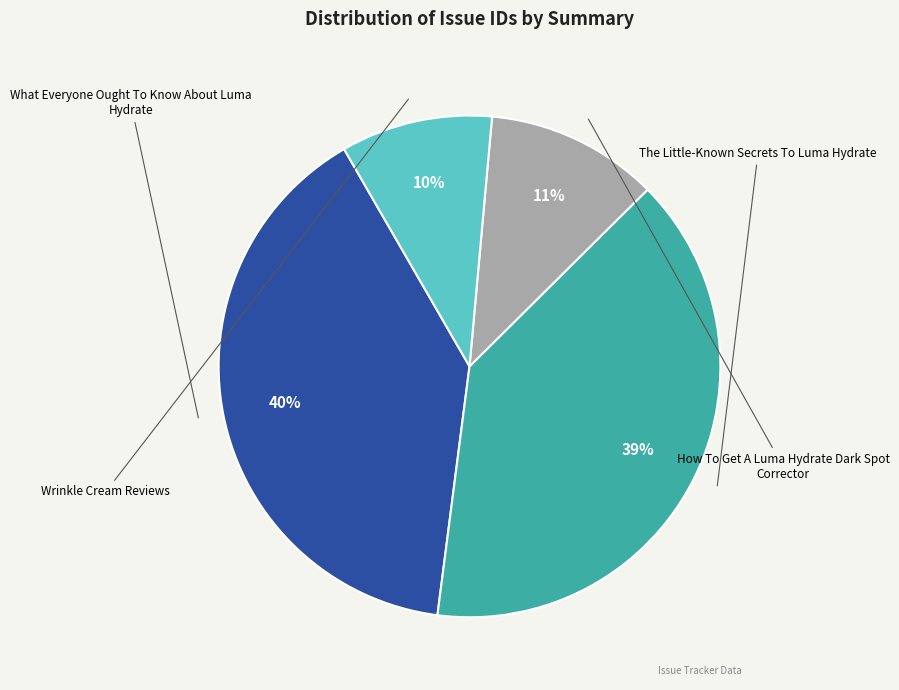

Does any single category account for the majority?

No